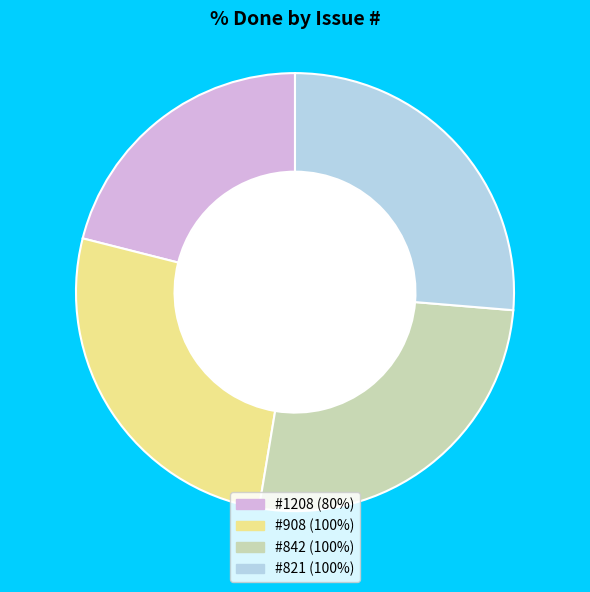

Is there any slice that represents more than half of the pie?

No